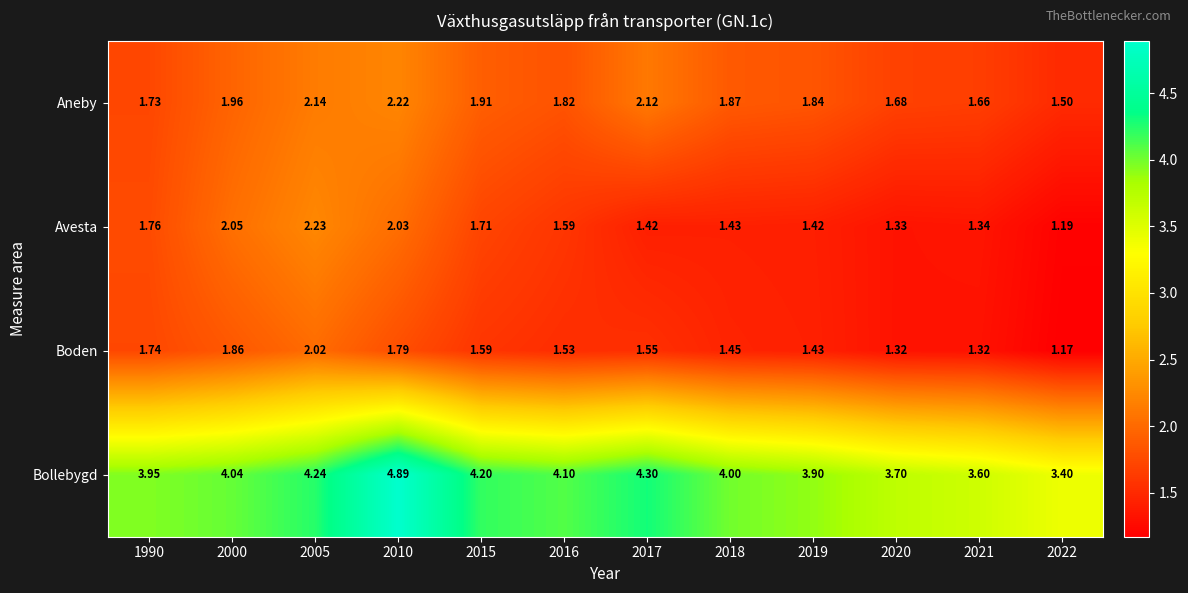

Is the value of Boden at 1990 greater than the value of Aneby at 2019?

No